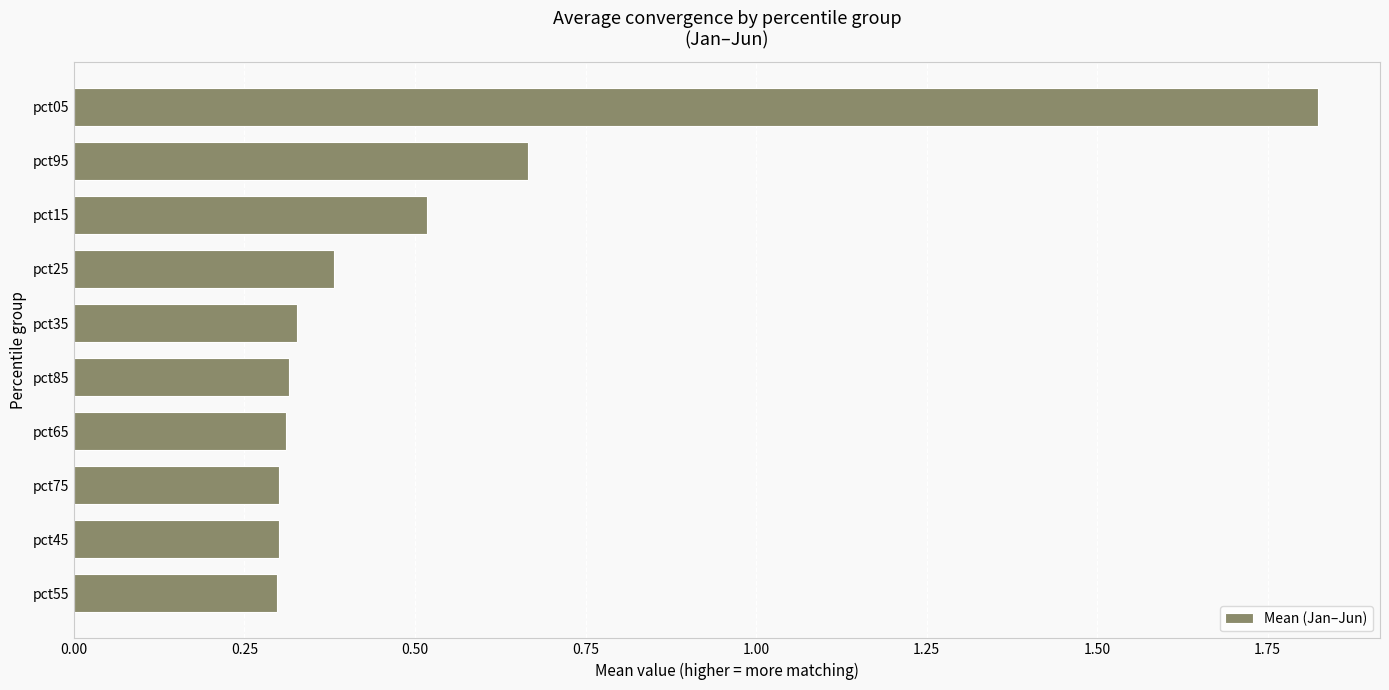

Count the values in the range 0 to 1.

9